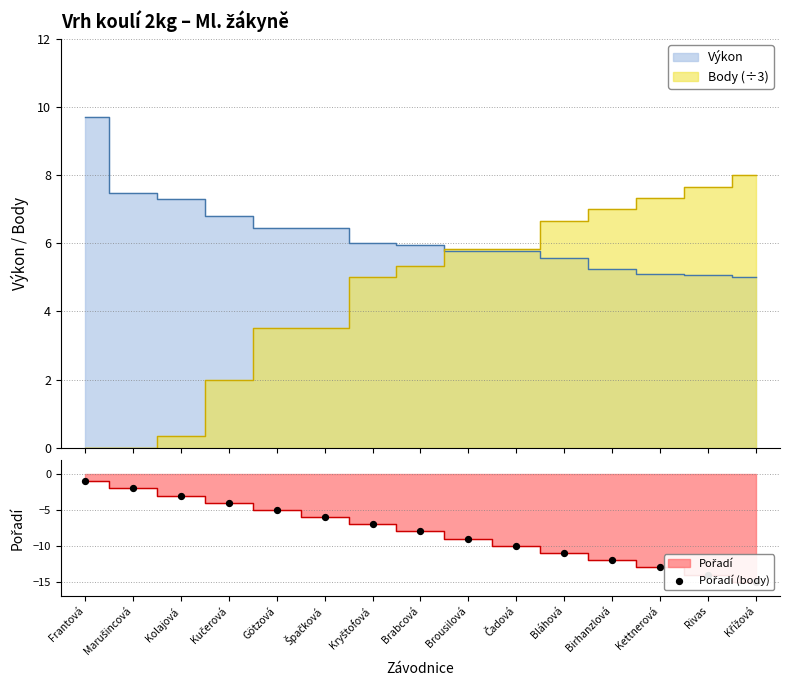

Which has a higher value, Frantová or Rivas?

Frantová